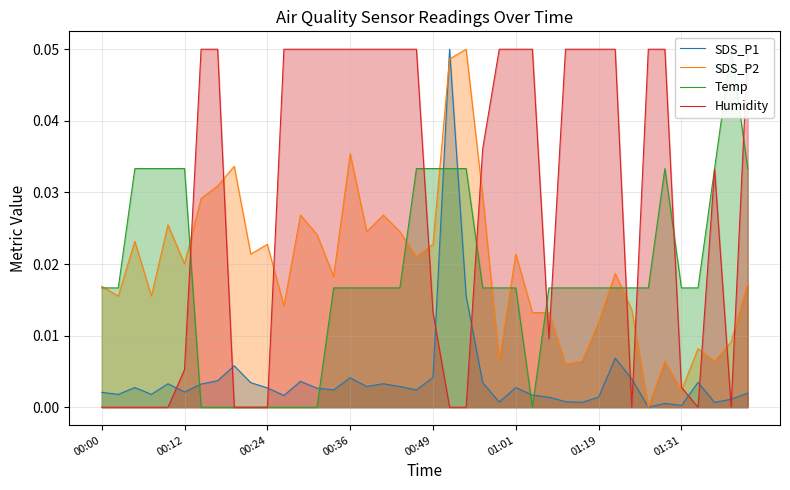

At which category is the sum across all series the highest?

21